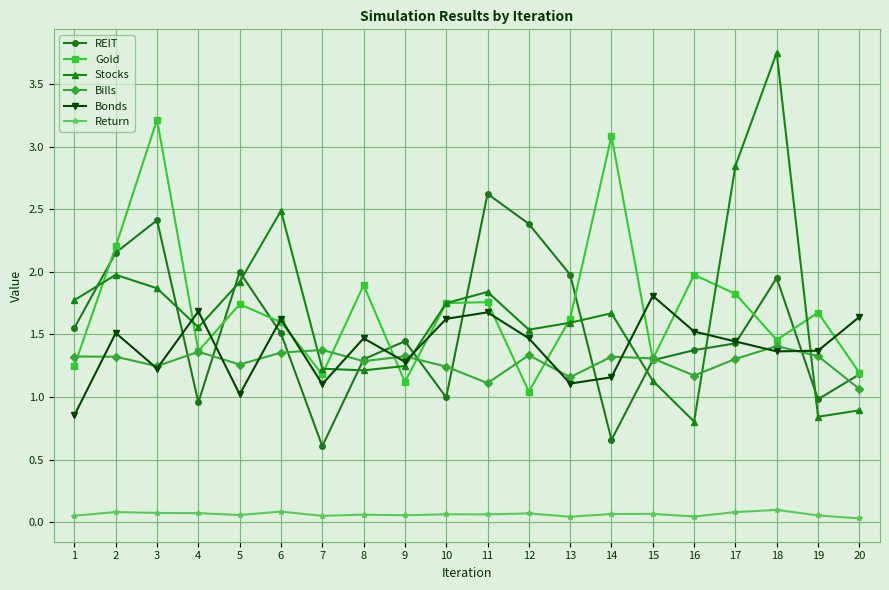

At how many categories does at least one series exceed 1?

20